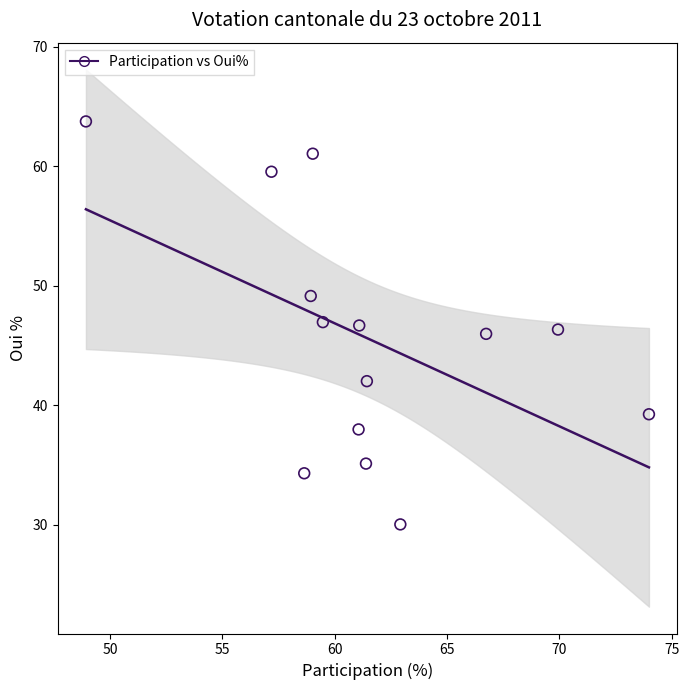

List the coordinates of all points as (Y, X) pairs, reading left to right.

(63.7, 48.9)  (59.5, 57.2)  (34.3, 58.6)  (49.1, 58.9)  (61.0, 59.0)  (46.9, 59.5)  (38.0, 61.1)  (46.7, 61.1)  (35.1, 61.4)  (42.0, 61.4)  (30.0, 62.9)  (46.0, 66.7)  (46.3, 69.9)  (39.2, 74.0)